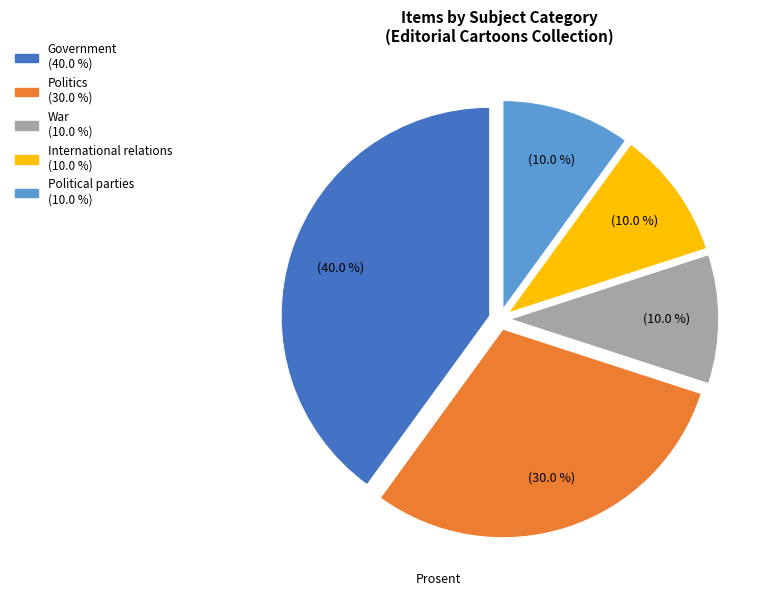

Is there a majority slice in this chart?

No